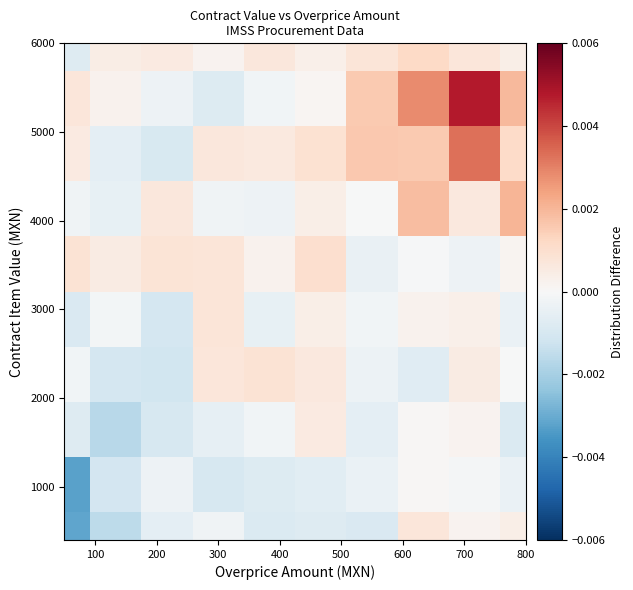

At how many categories does at least one series exceed 0?

10